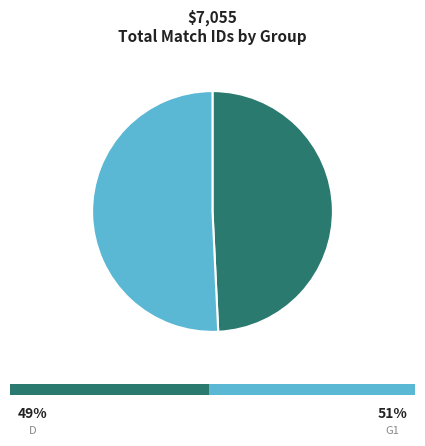

Is D the majority of the pie?

No